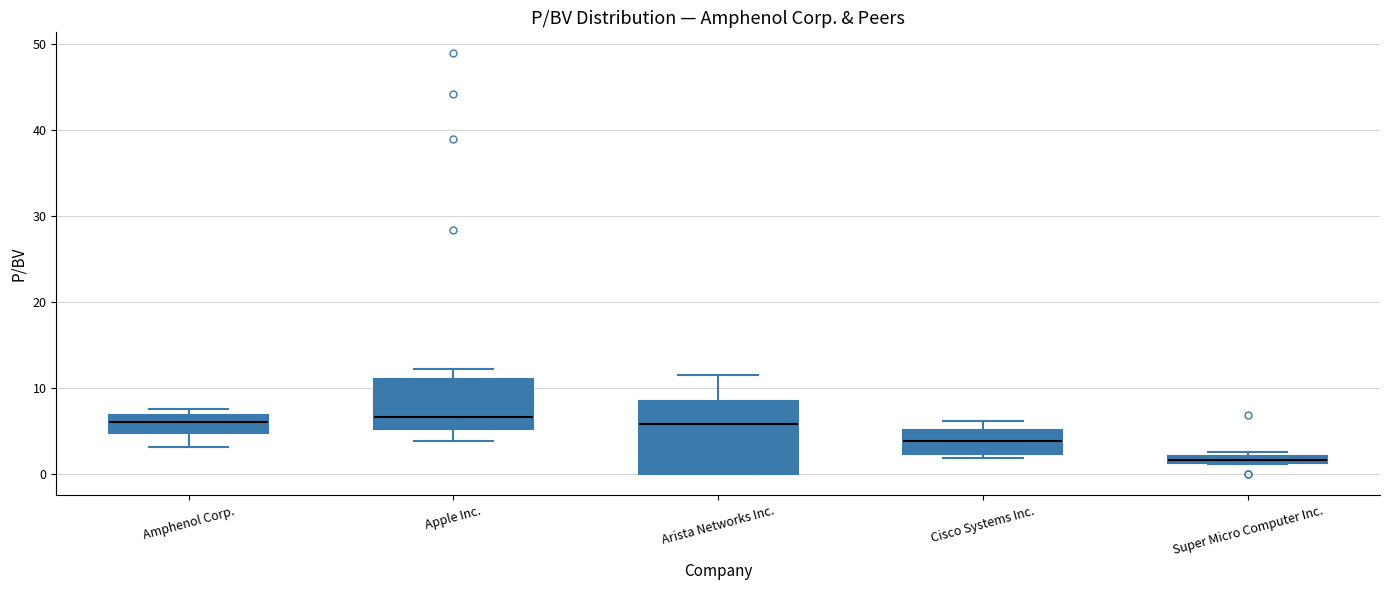

Where is the lower edge of the box for Super Micro Computer Inc. on the y-axis? The values are not printed on the chart, so give them approximately, as read against the axis.

1